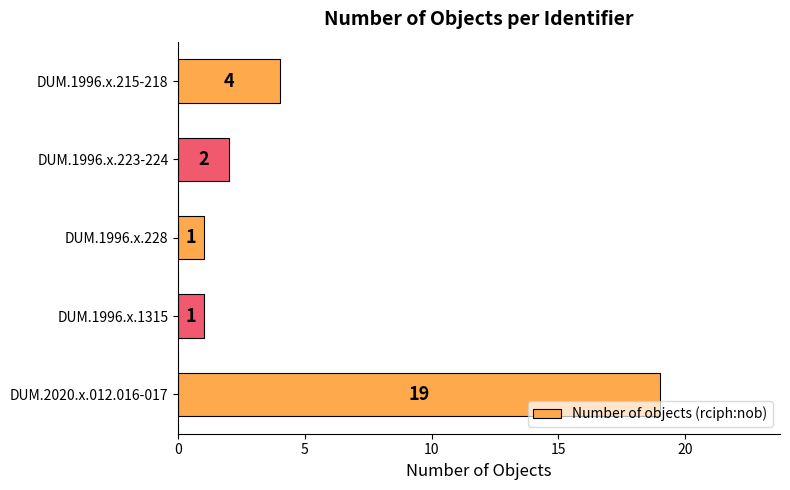

What is the sum of all values?

27